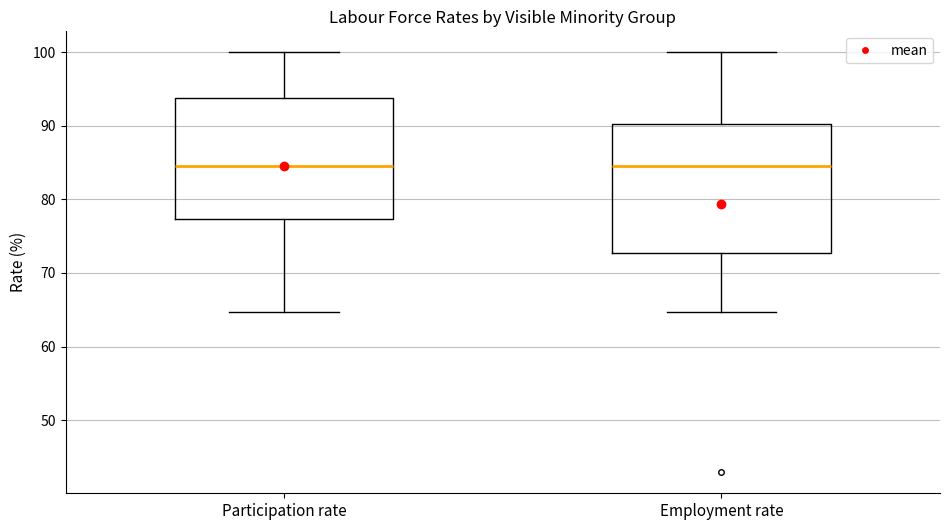

Where does the upper whisker of the box for Participation rate end on the y-axis? The values are not printed on the chart, so give them approximately, as read against the axis.

100